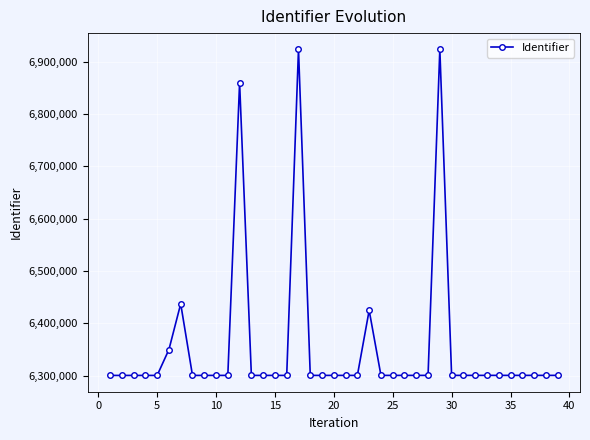

What is the smallest value displayed?

6300529